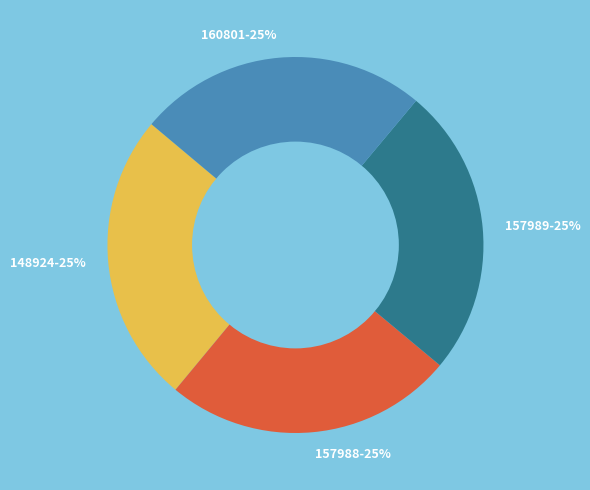

How many slices are in this pie chart?

4